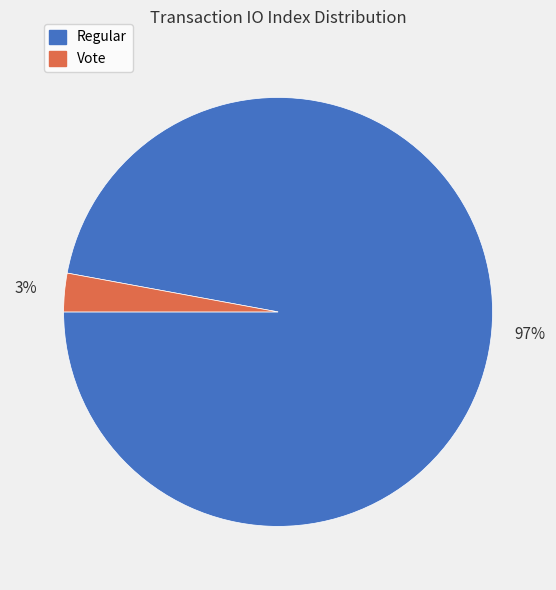

To the nearest percent, what is the average slice percentage?

50%